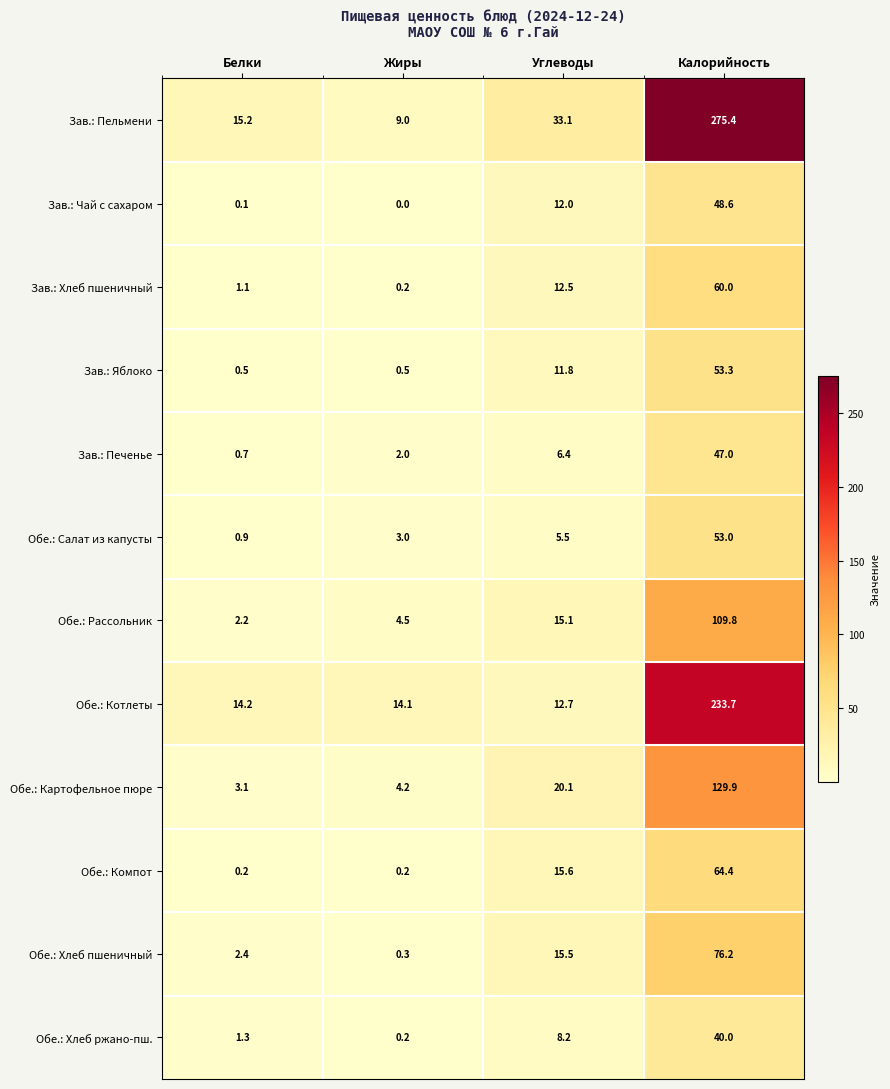

What is the sum of the Зав.: Яблоко values at Жиры and Белки?

1.0